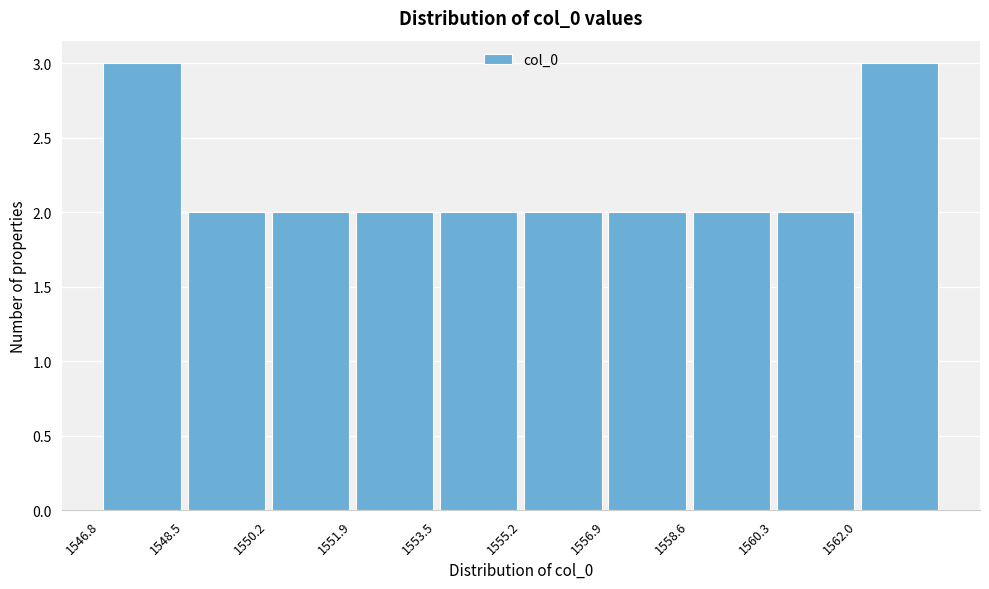

How tall is the bar that spans 1546.8 to 1548.6 on the x-axis? Neither the bar edges nor the heights are printed on the chart, so give them approximately, as read against the axes.

3